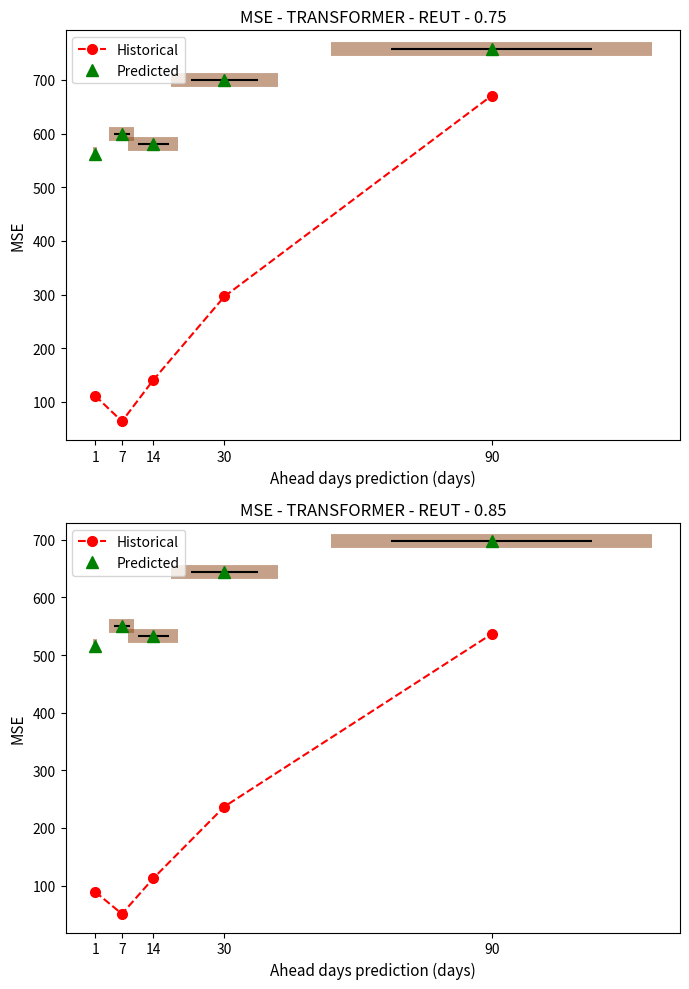

Reading left to right, list all the values displayed in this chart.

Historical: 89.0	50.9	112.3	237.0	536.5
Predicted: 516.2	550.6	533.4	643.4	697.0